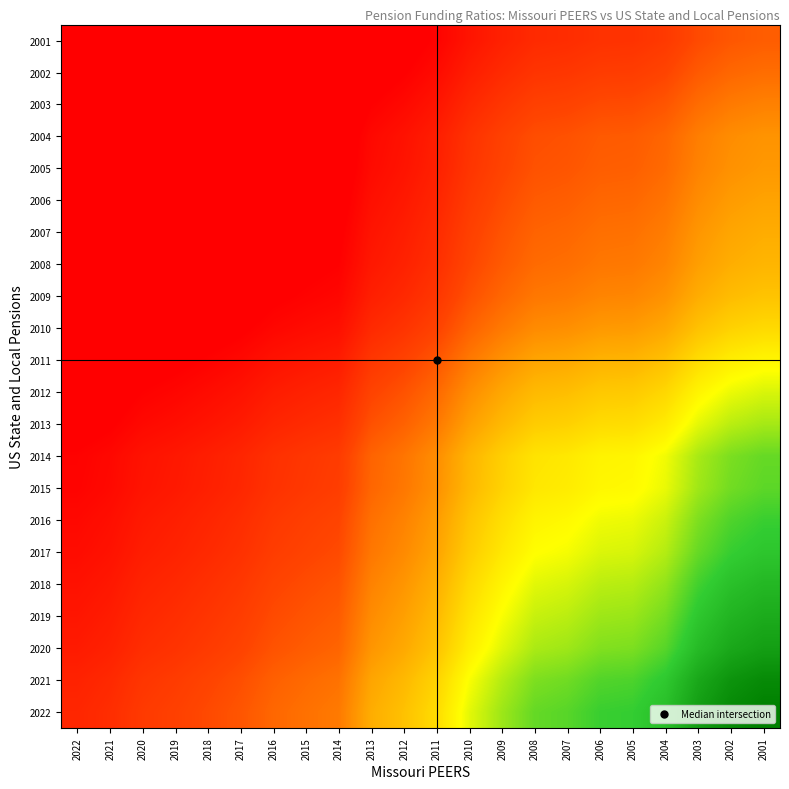

What is the greatest value displayed?

2.8